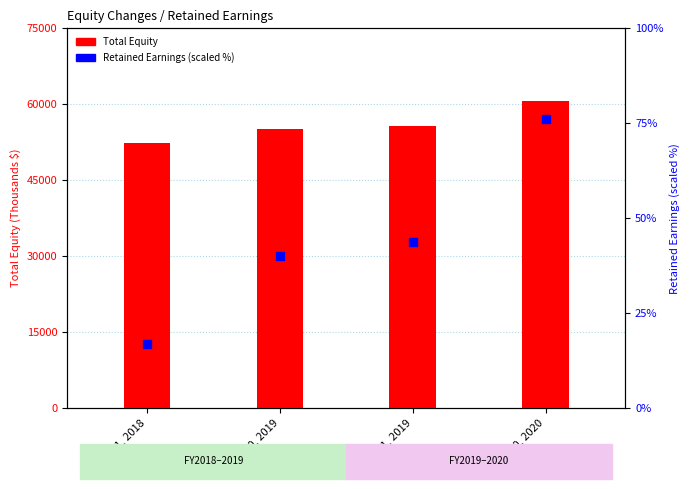

Is the value of Total Equity at Dec. 31, 2019 greater than the value of Retained Earnings (scaled) at Sep. 30, 2020?

Yes